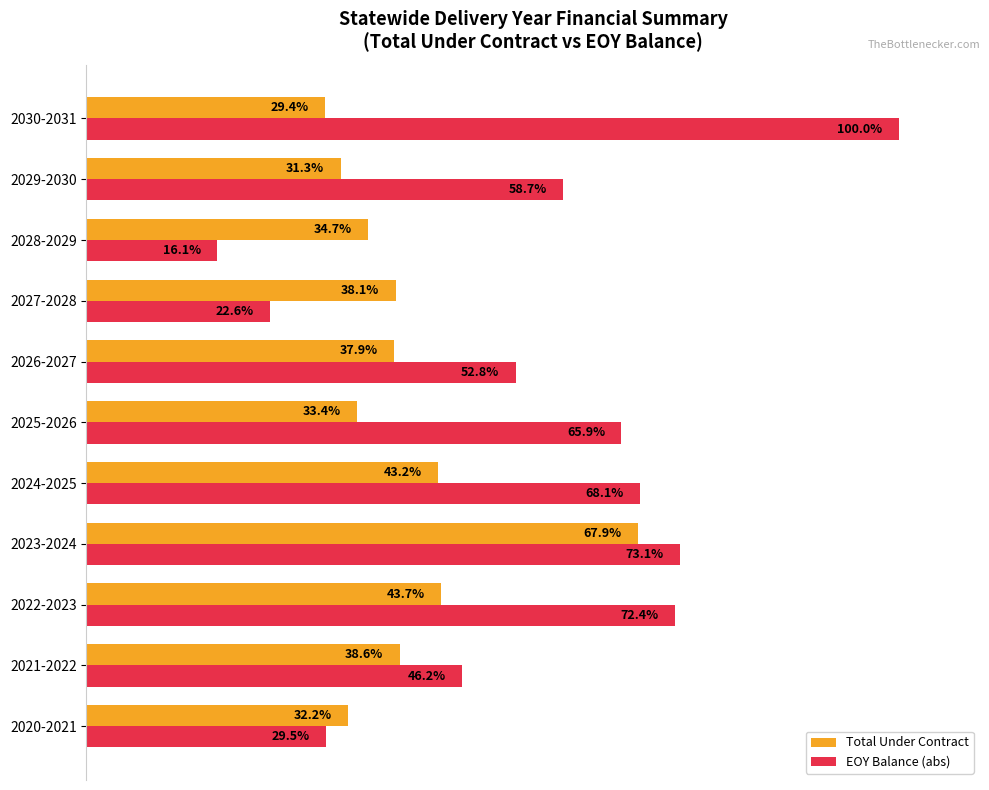

Which series has the largest range (max minus min)?

EOY Balance (abs)